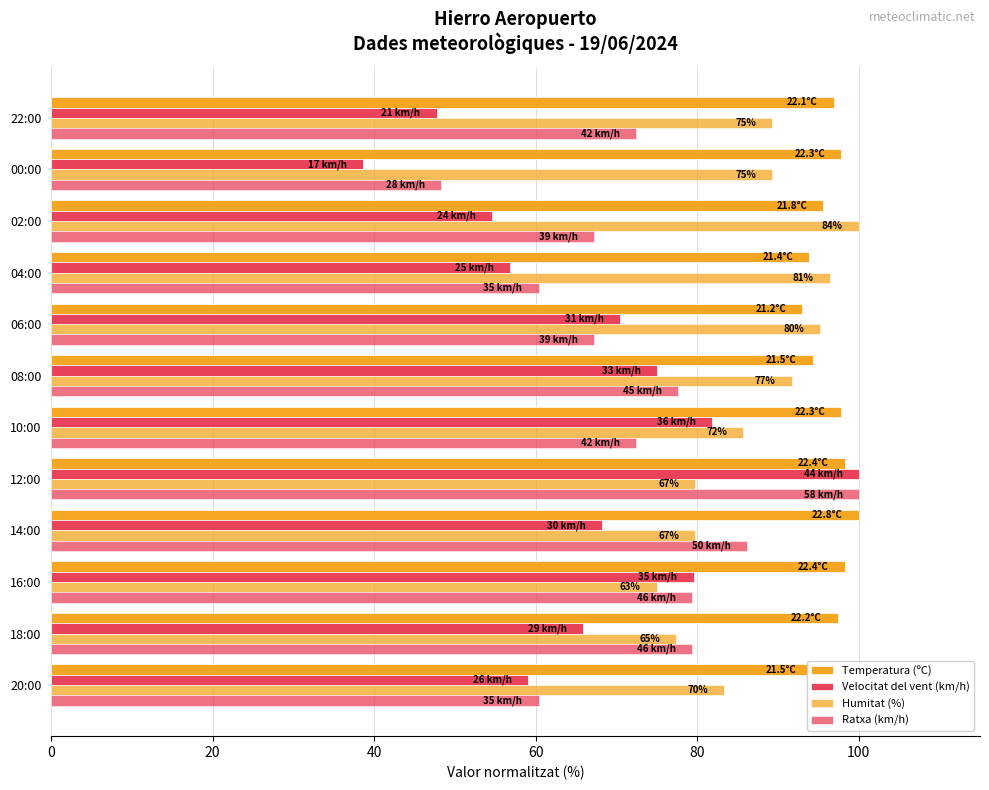

How many data points in Velocitat del vent (km/h) are less than 68?

6